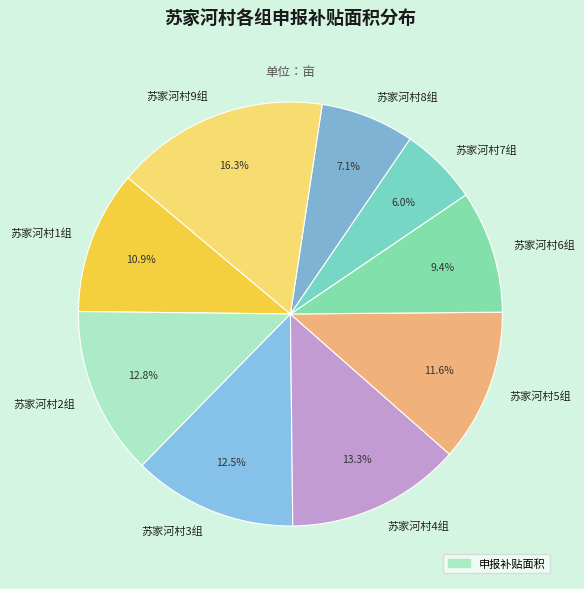

Which slice is the smallest?

苏家河村7组